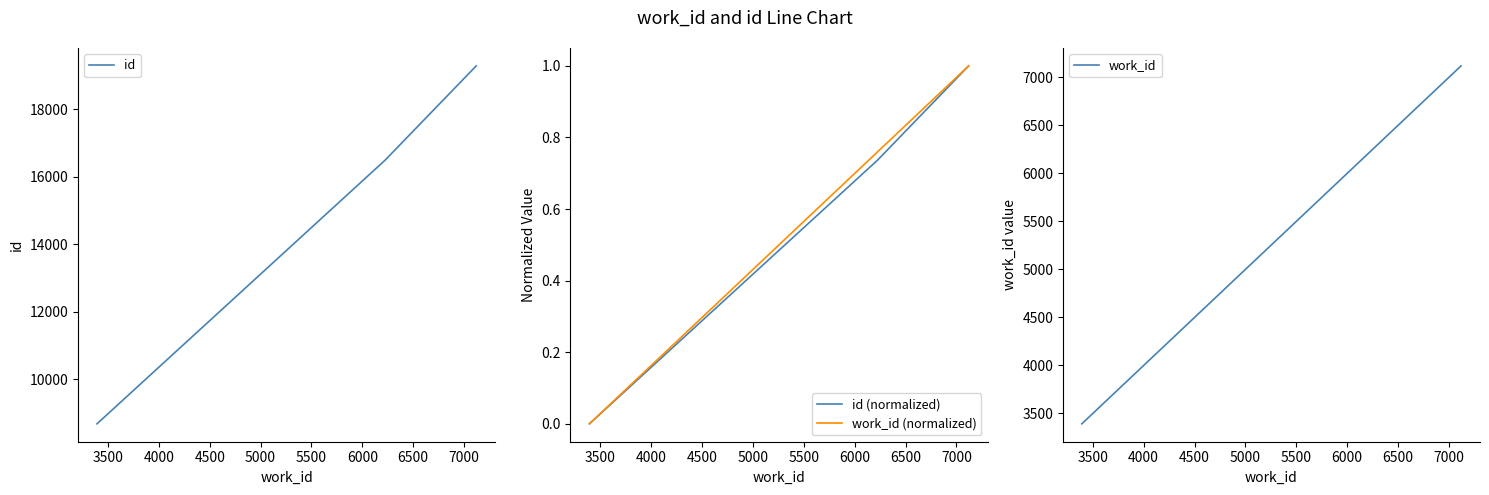

The id (normalized) series shows 0.4 at 4500. True or false?

False